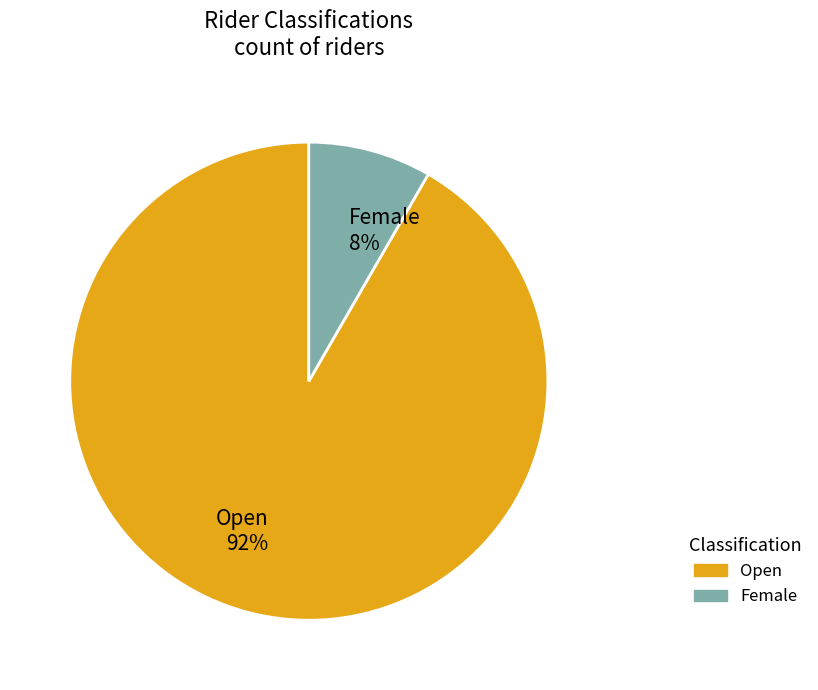

Which has a higher value, Female or Open?

Open